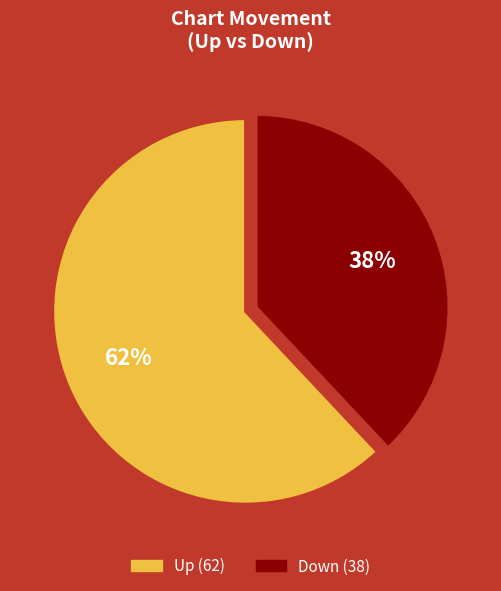

True or false: Up accounts for 55% of the total.

False